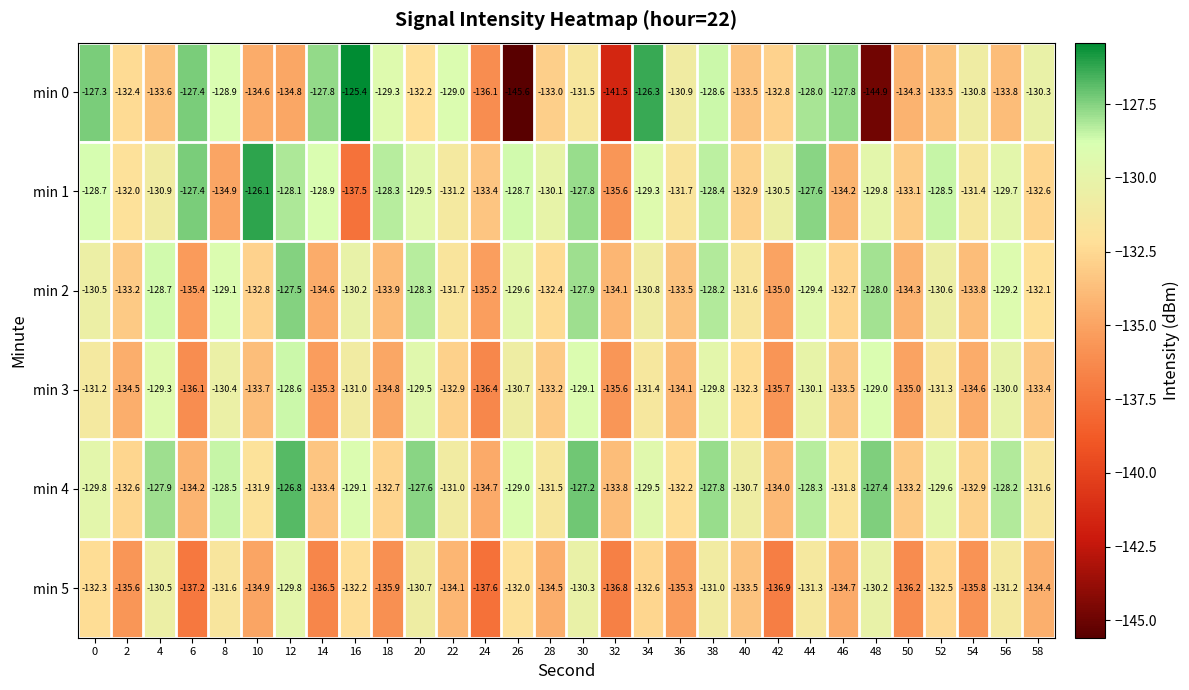

What is the difference between the maximum and minimum values in the min 1 series?

11.4